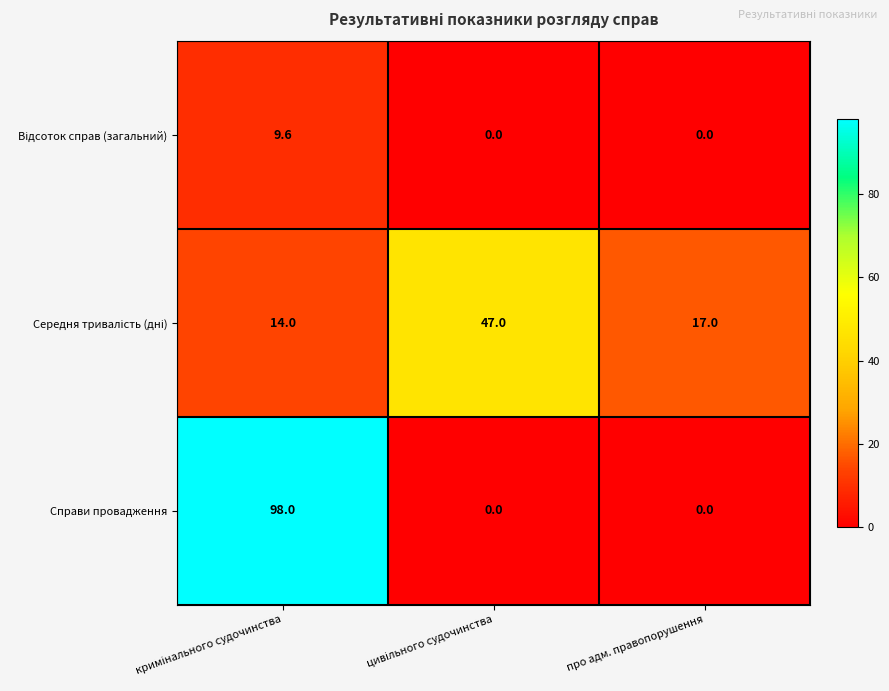

Which series has the largest total across all categories?

Справи провадження